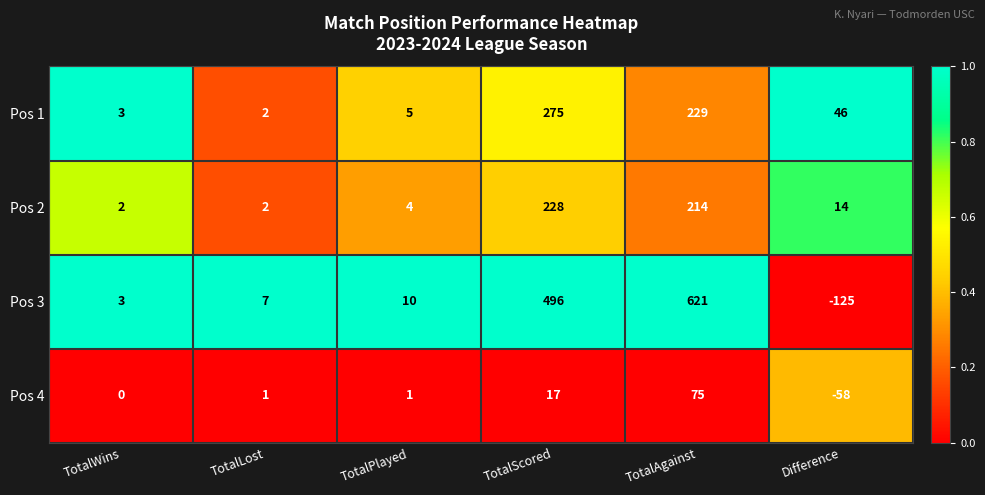

What is the sum of the Pos 3 values at TotalAgainst and TotalPlayed?

631